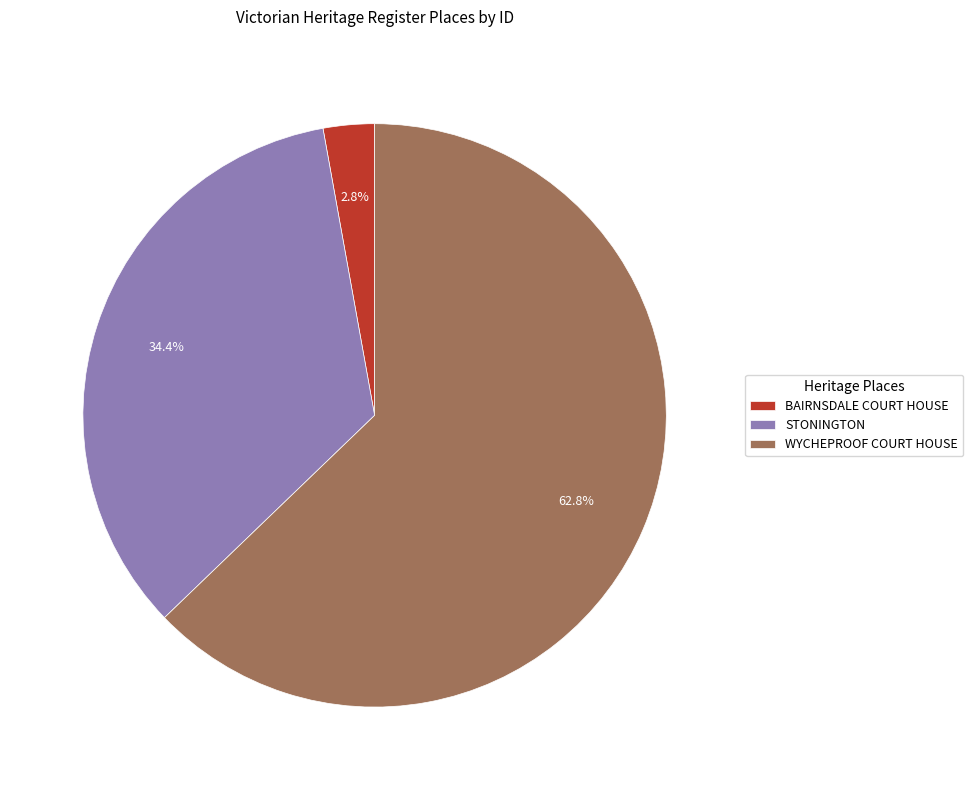

Count the number of slices in the pie.

3